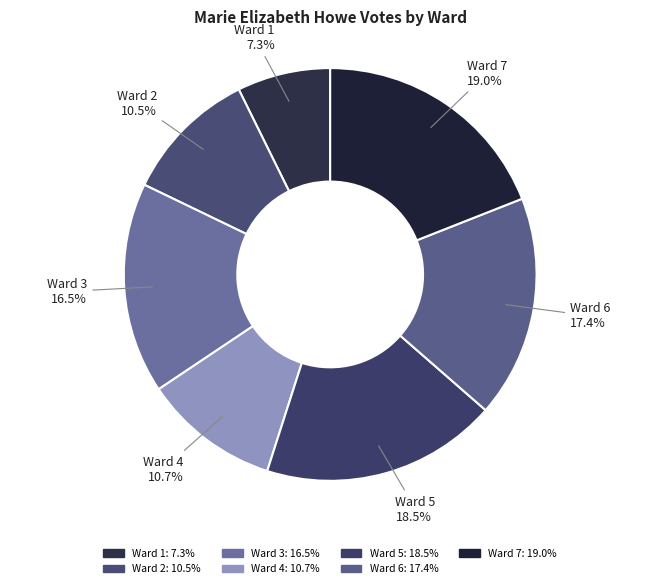

What is the ratio of the value at Ward 1 to the value at Ward 2?

0.7